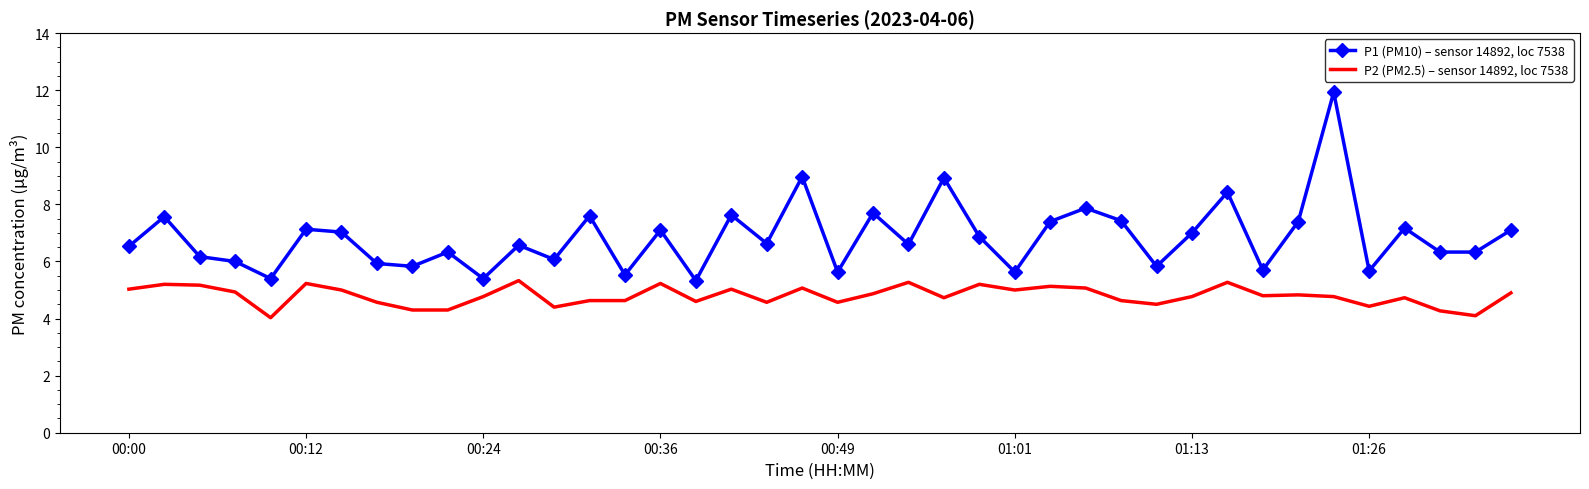

What is the lowest value of the P1 (PM10) – sensor 14892, loc 7538 series?

5.3